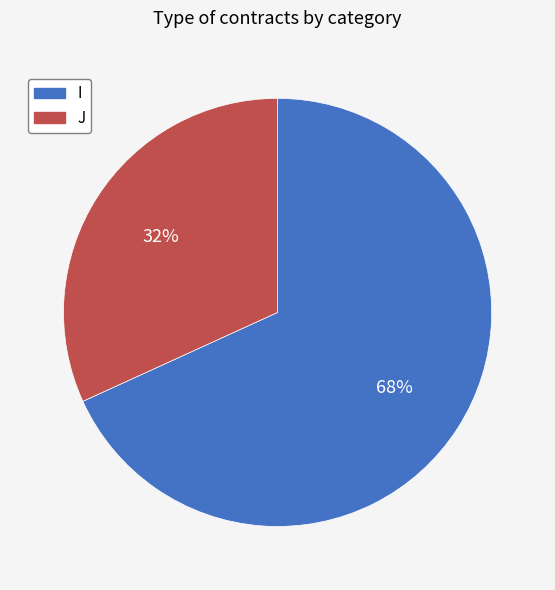

To the nearest percent, what portion does I represent?

68%